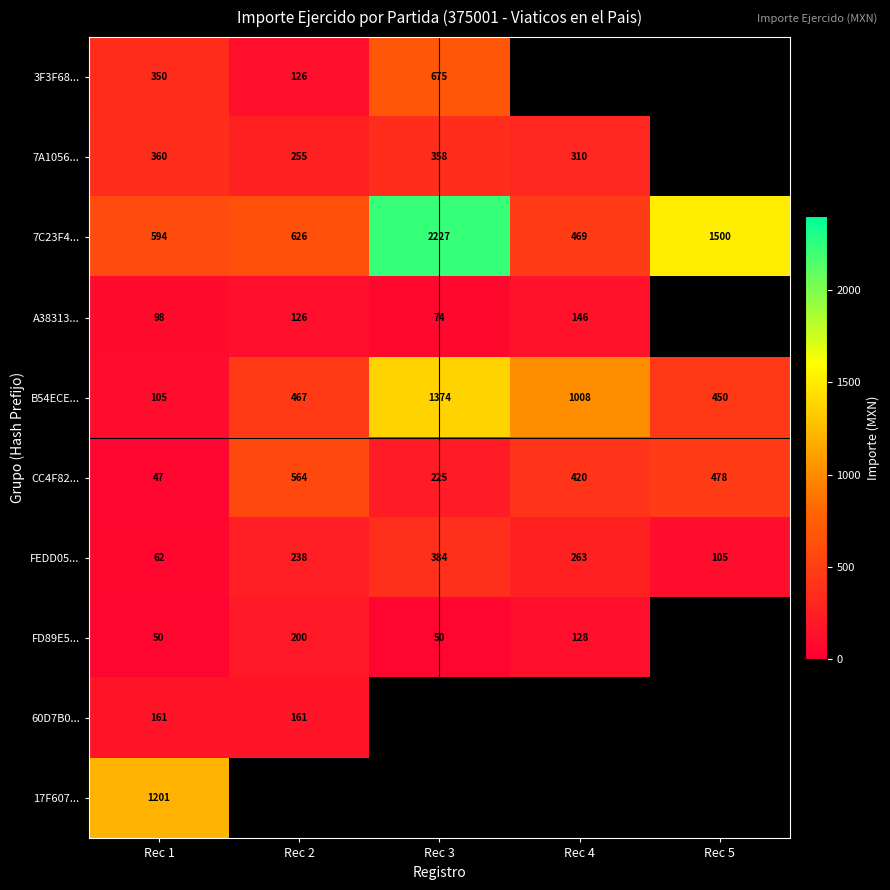

At which label does 7C23F4... reach its minimum?

Rec 4